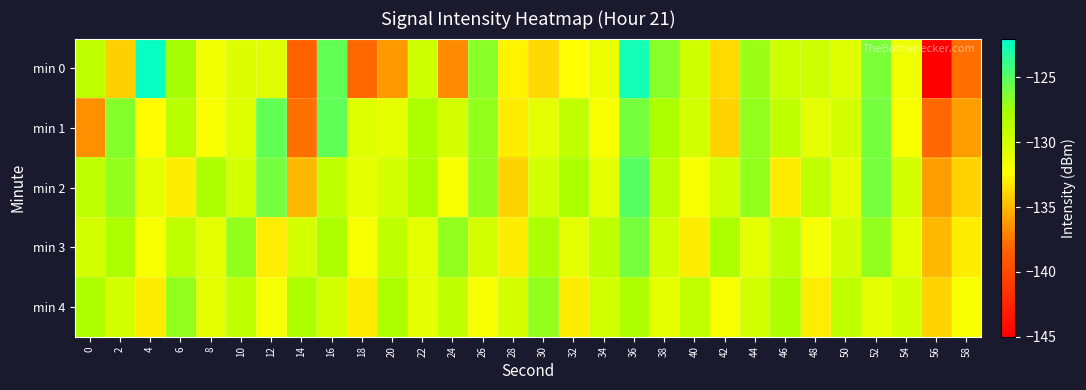

Reading right to left, list all the values displayed in this chart.

min 0: 58=-137.8	56=-145.2	54=-131.6	52=-126.2	50=-130.6	48=-129.7	46=-129.7	44=-127.3	42=-133.8	40=-129.8	38=-126.6	36=-122.7	34=-131.3	32=-132.4	30=-133.8	28=-132.7	26=-126.8	24=-136.7	22=-129.7	20=-136.2	18=-138.0	16=-125.3	14=-138.4	12=-130.7	10=-130.5	8=-131.6	6=-127.6	4=-122.3	2=-134.1	0=-128.9
min 1: 58=-136.0	56=-138.0	54=-132.0	52=-126.0	50=-130.0	48=-131.0	46=-129.0	44=-127.0	42=-134.0	40=-130.0	38=-128.0	36=-126.0	34=-132.0	32=-129.0	30=-131.0	28=-133.0	26=-127.0	24=-130.0	22=-128.0	20=-131.0	18=-130.6	16=-125.2	14=-137.7	12=-125.4	10=-130.6	8=-132.1	6=-128.5	4=-132.5	2=-126.5	0=-136.5
min 2: 58=-134.0	56=-136.0	54=-130.0	52=-126.0	50=-131.0	48=-129.0	46=-133.0	44=-127.0	42=-130.0	40=-132.0	38=-129.0	36=-125.0	34=-131.0	32=-128.0	30=-130.0	28=-134.0	26=-127.0	24=-132.0	22=-128.0	20=-130.0	18=-131.0	16=-129.0	14=-135.0	12=-126.0	10=-130.0	8=-128.0	6=-133.0	4=-131.0	2=-127.0	0=-129.0
min 3: 58=-133.0	56=-135.0	54=-131.0	52=-127.0	50=-130.0	48=-132.0	46=-129.0	44=-131.0	42=-128.0	40=-133.0	38=-130.0	36=-126.0	34=-129.0	32=-131.0	30=-128.0	28=-133.0	26=-130.0	24=-127.0	22=-131.0	20=-129.0	18=-132.0	16=-128.0	14=-130.0	12=-133.0	10=-127.0	8=-131.0	6=-129.0	4=-132.0	2=-128.0	0=-130.0
min 4: 58=-132.0	56=-134.0	54=-130.0	52=-131.0	50=-129.0	48=-133.0	46=-128.0	44=-130.0	42=-132.0	40=-129.0	38=-131.0	36=-128.0	34=-130.0	32=-133.0	30=-127.0	28=-130.0	26=-132.0	24=-129.0	22=-131.0	20=-128.0	18=-133.0	16=-130.0	14=-128.0	12=-132.0	10=-129.0	8=-131.0	6=-127.0	4=-133.0	2=-130.0	0=-128.0